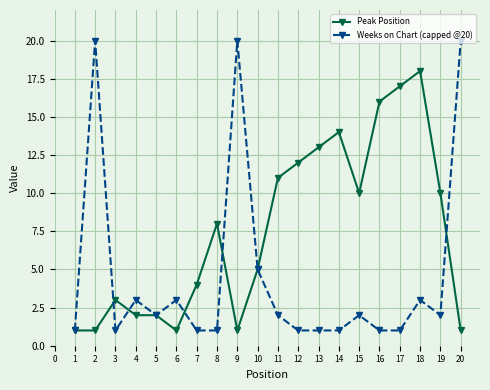

At how many categories does at least one series exceed 7?

13